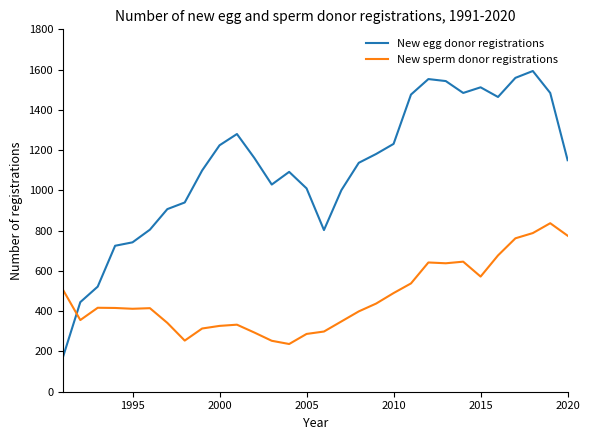

Which series has the largest total across all categories?

New egg donor registrations